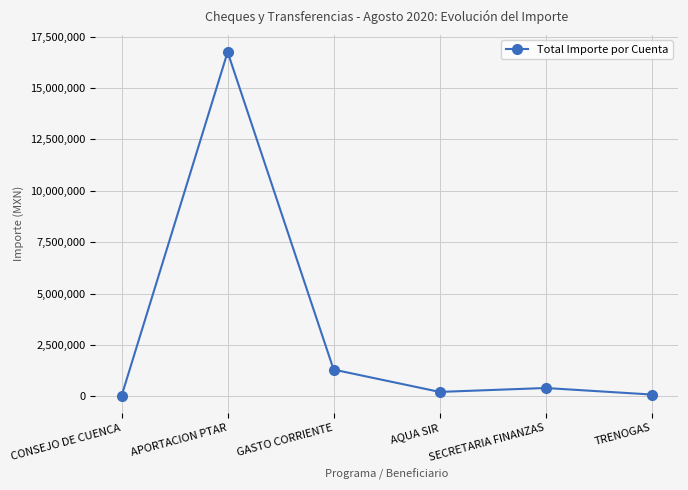

What is the smallest value displayed?

25000.0